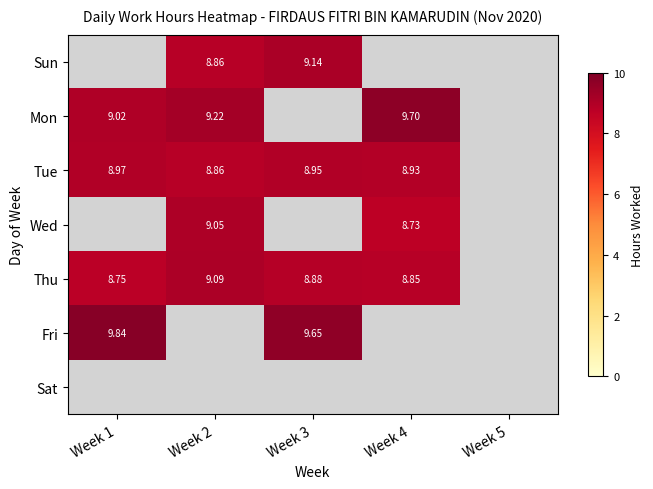

How many categories are shown in the chart?

5